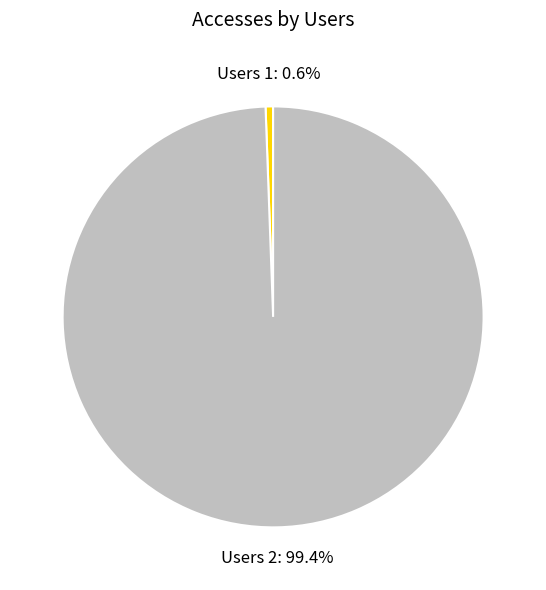

Between Users 1: 0.6% and Users 2: 99.4%, which is larger?

Users 2: 99.4%